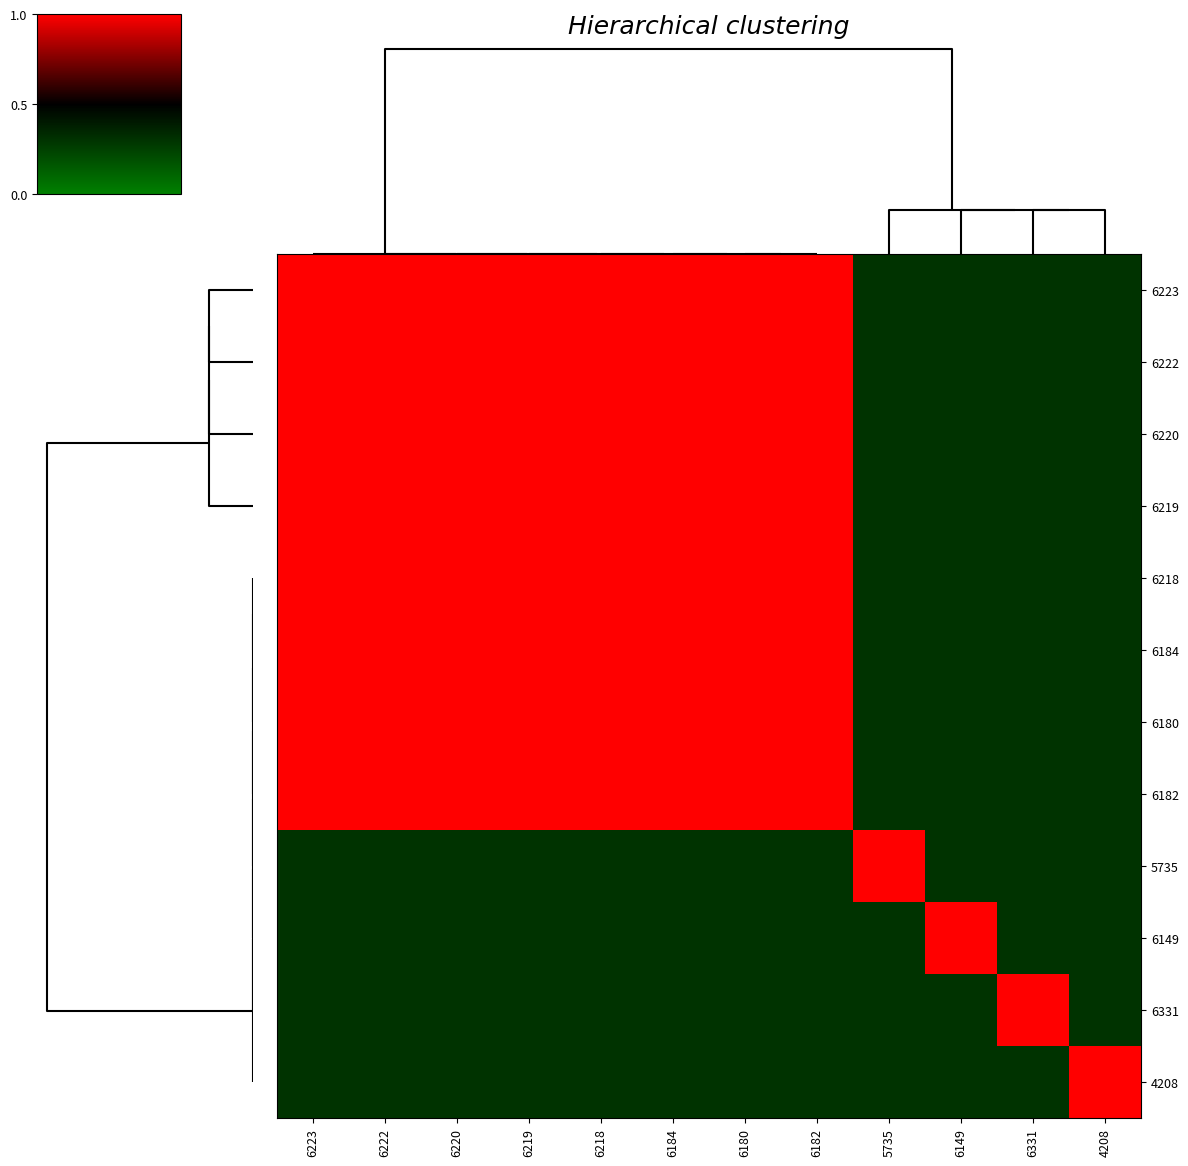

Which series has the largest total across all categories?

6223